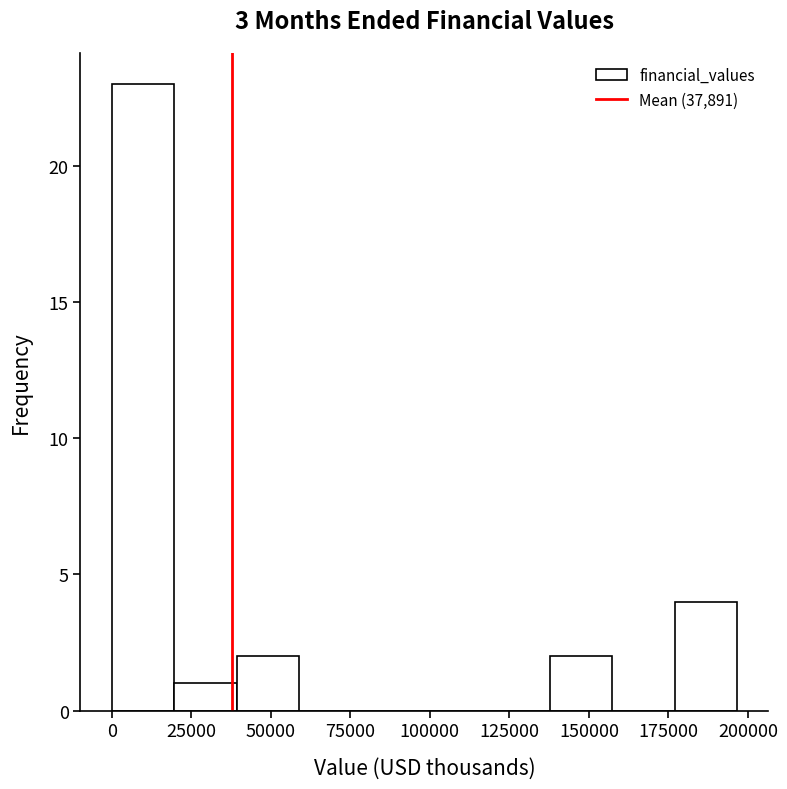

Read against the x-axis, roughly where is the centre of the tallest bar?

10000